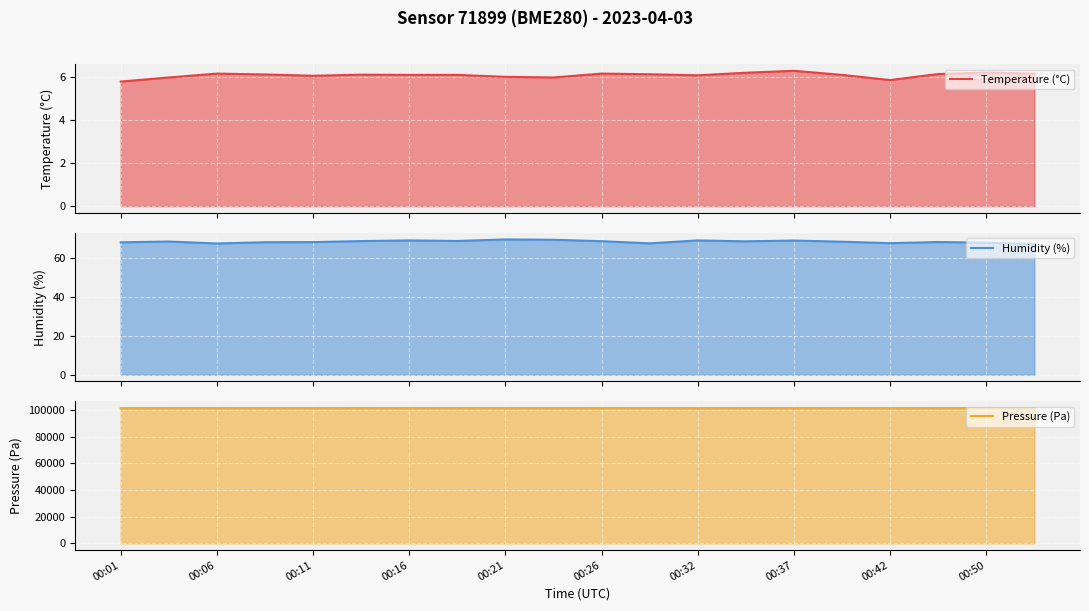

What is the lowest value of the Humidity (%) series?

67.0